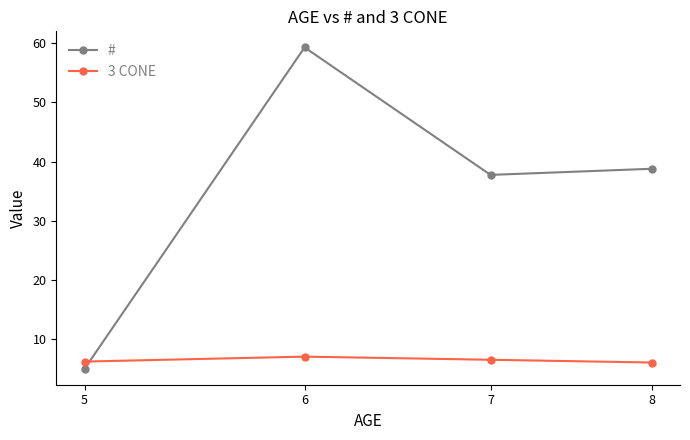

How many series are shown in this chart?

2